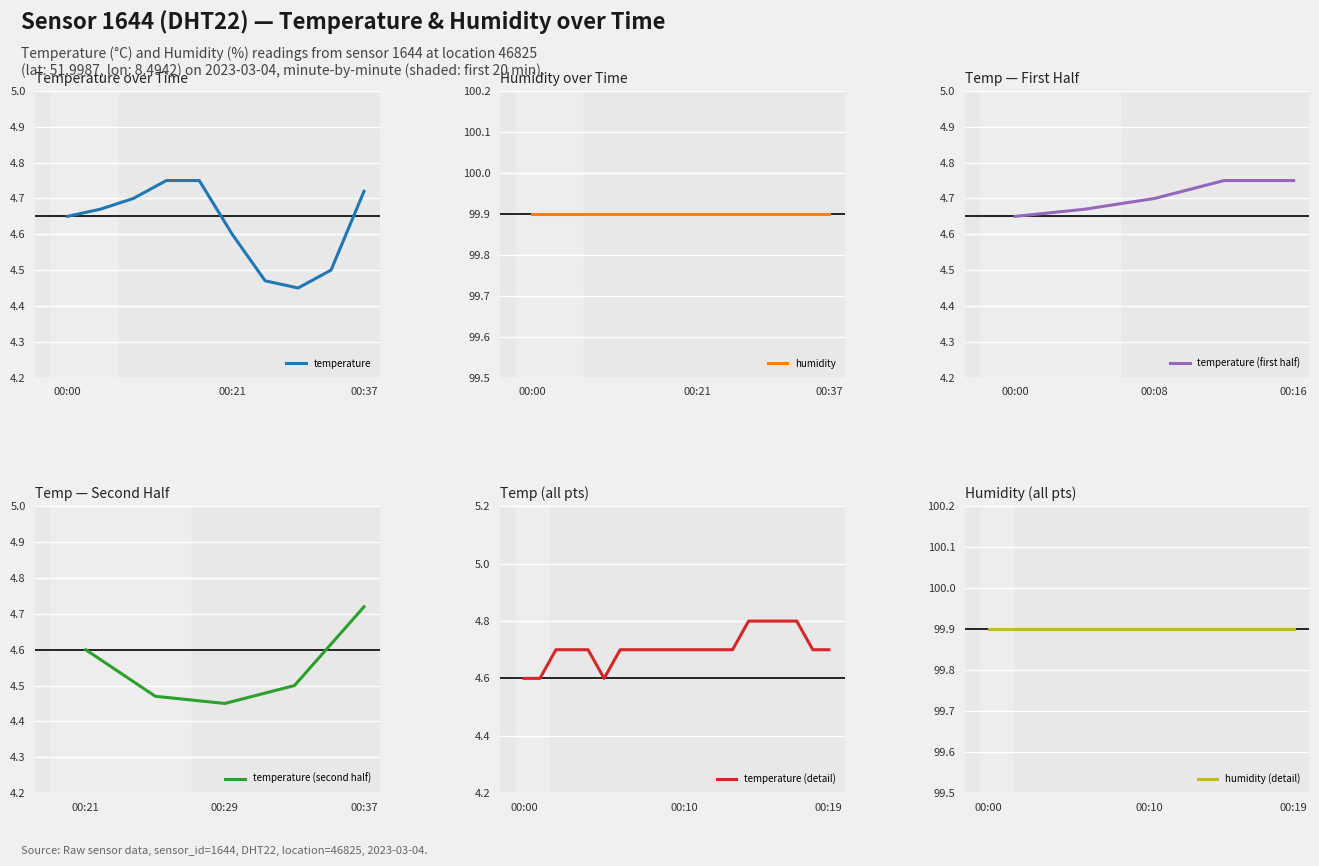

At which label does temperature (first half) reach its minimum?

00:00